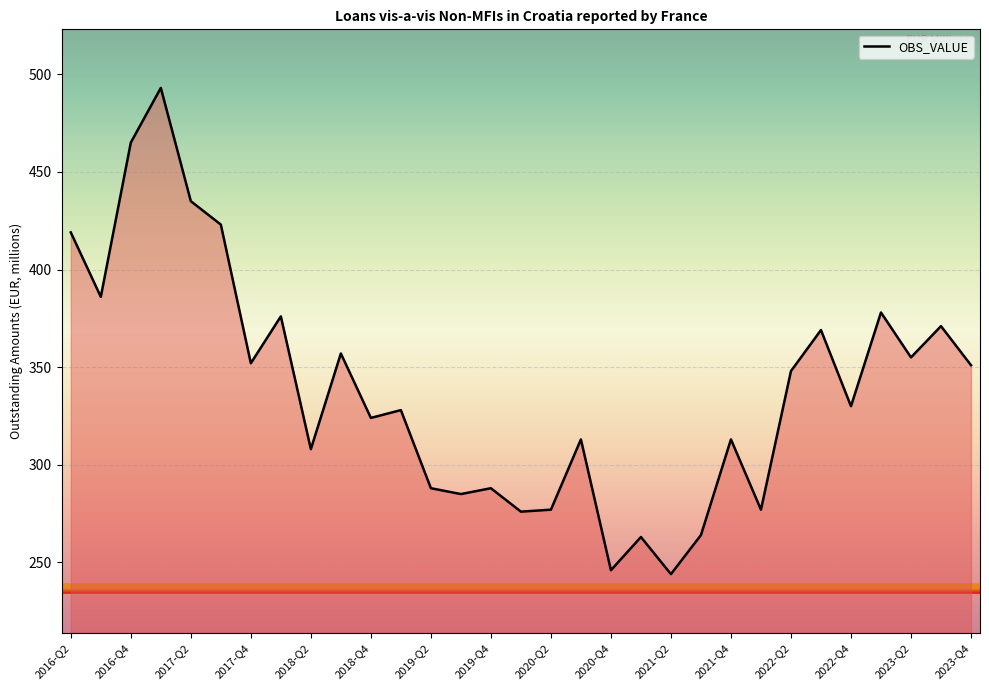

How many series are shown in this chart?

1